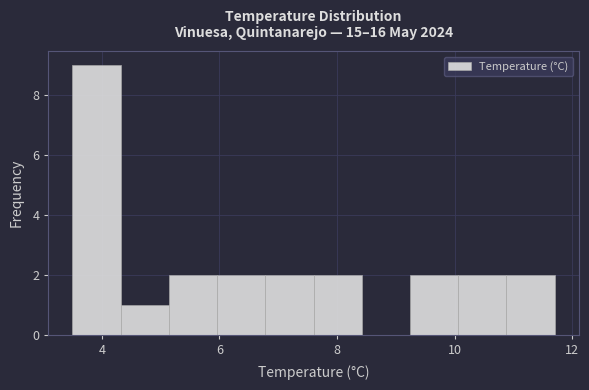

Reading left to right, list every bar in this chart as the range it spans on the x-axis followed by its height. Neither the bar edges nor the heights are printed on the chart, so give them approximately, as read against the axes.

3.50 to 4.32: 9
4.32 to 5.14: 1
5.14 to 5.96: 2
5.96 to 6.78: 2
6.78 to 7.60: 2
7.60 to 8.42: 2
8.42 to 9.24: 0
9.24 to 10.06: 2
10.06 to 10.88: 2
10.88 to 11.70: 2